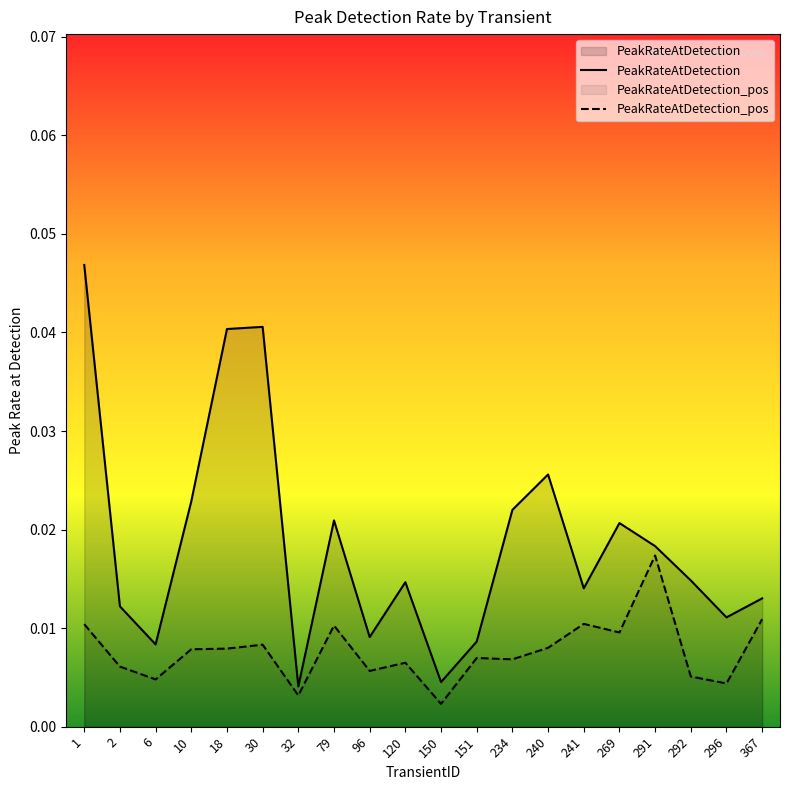

True or false: PeakRateAtDetection and PeakRateAtDetection_pos cross at least once.

False